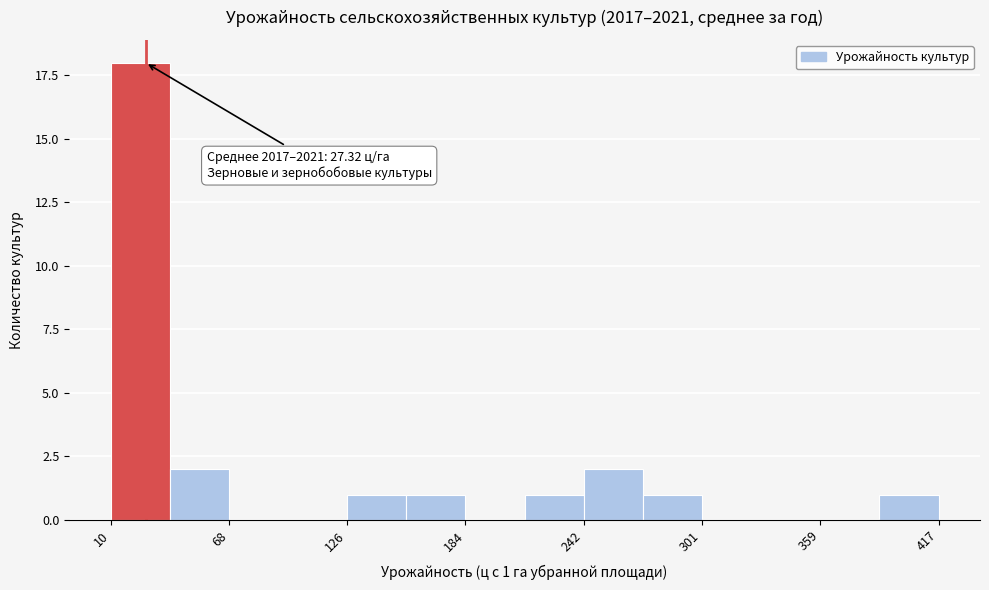

Around what value on the x-axis is the tallest bar? Give the approximate position of its centre, as read against the axis.

20